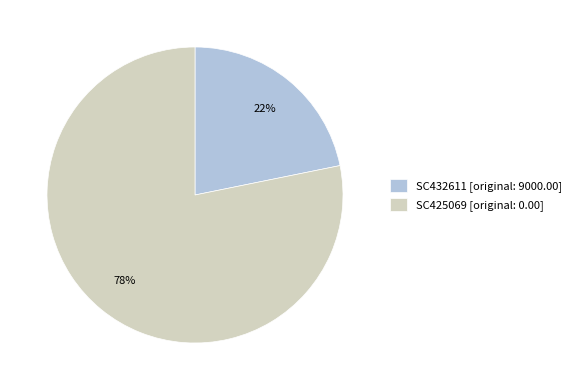

What percentage is the SC432611 slice, to the nearest percent?

22%